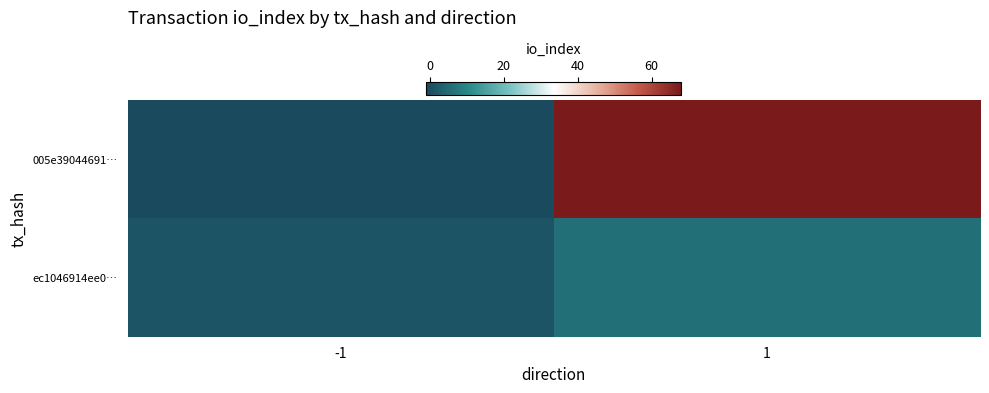

Which label corresponds to the smallest value in the chart?

-1